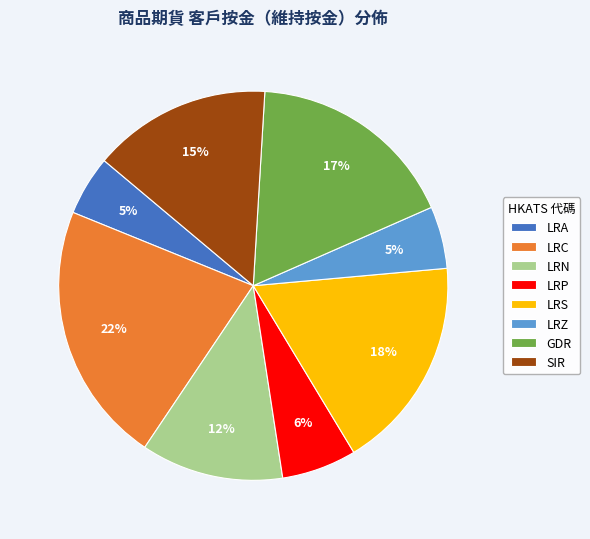

To the nearest percent, what portion does LRP represent?

6%